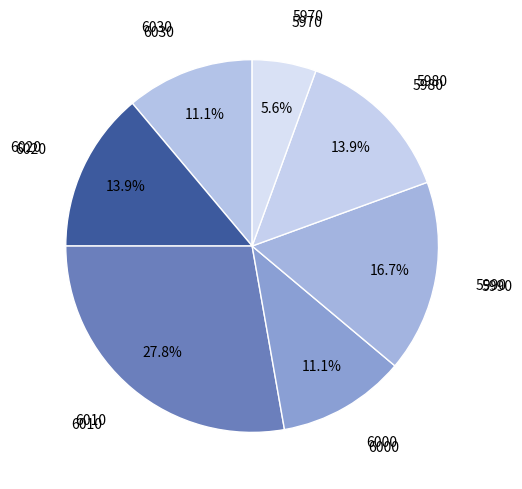

Count the number of slices in the pie.

7